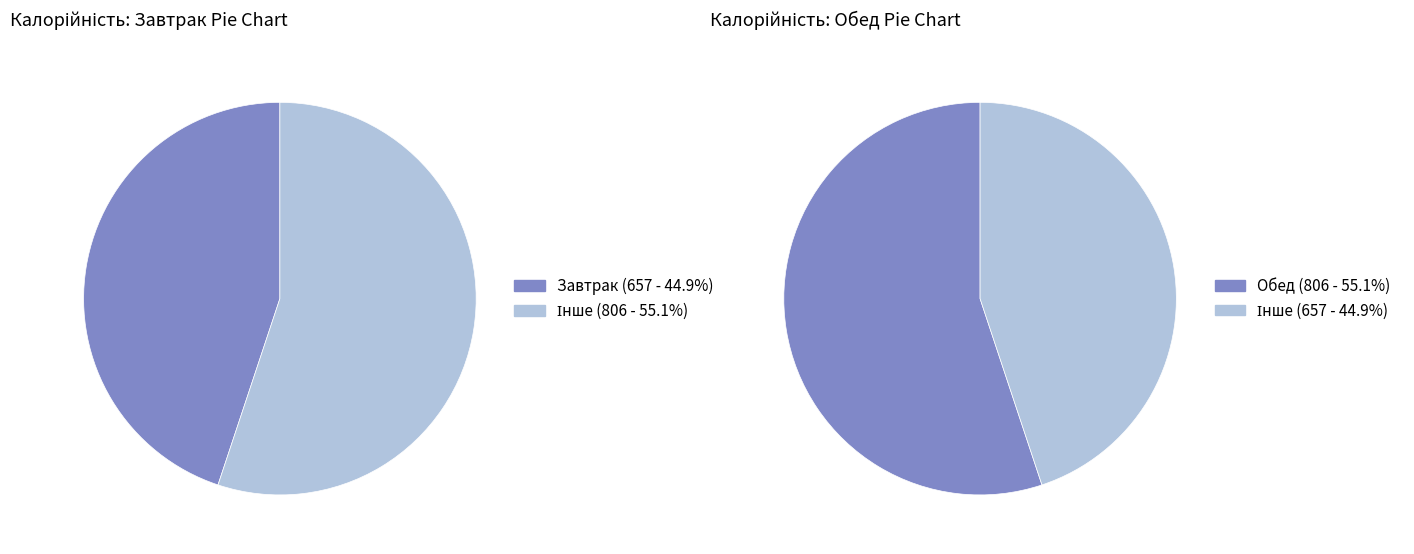

Which category has the biggest portion of the pie?

Обед